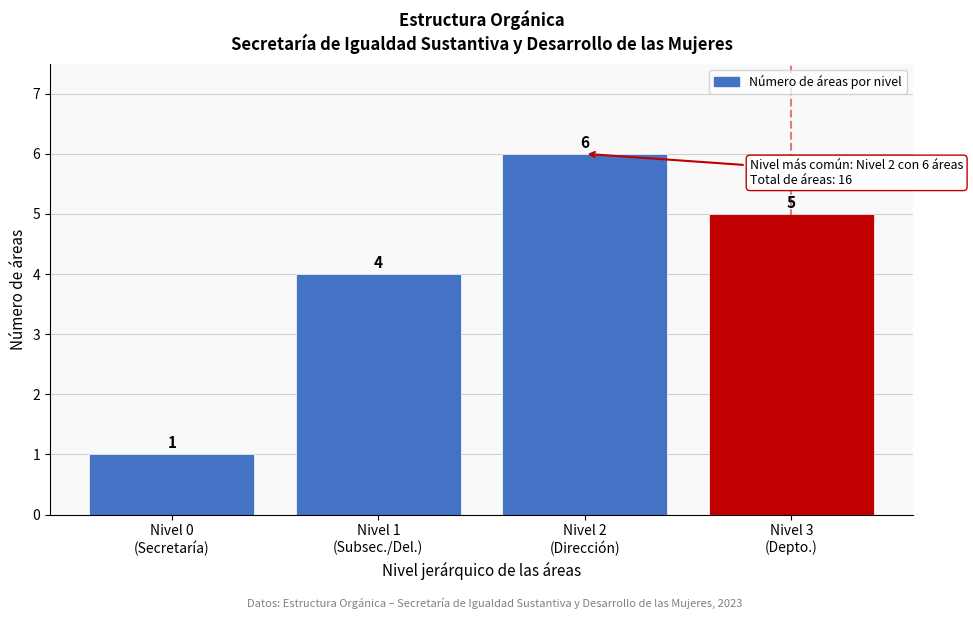

Reading left to right, extract all data points from this chart.

1	4	6	5